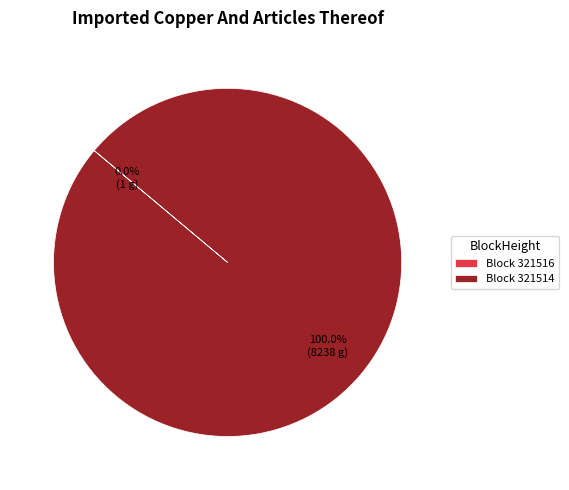

Is there a majority slice in this chart?

Yes